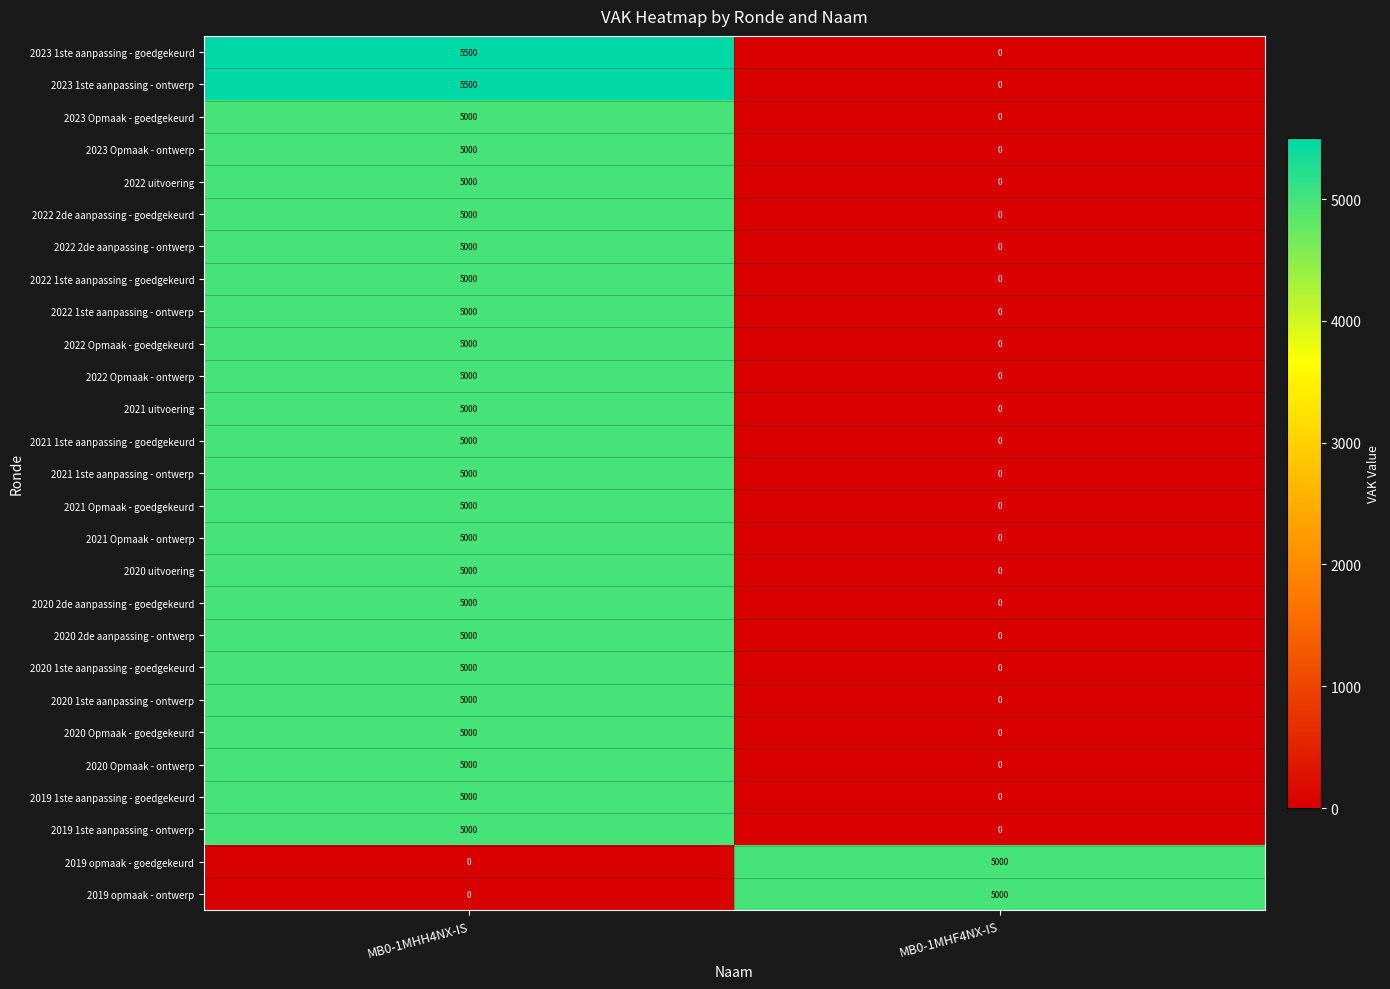

List the labels in order of 2023 Opmaak - goedgekeurd value, largest first.

MB0-1MHH4NX-IS, MB0-1MHF4NX-IS